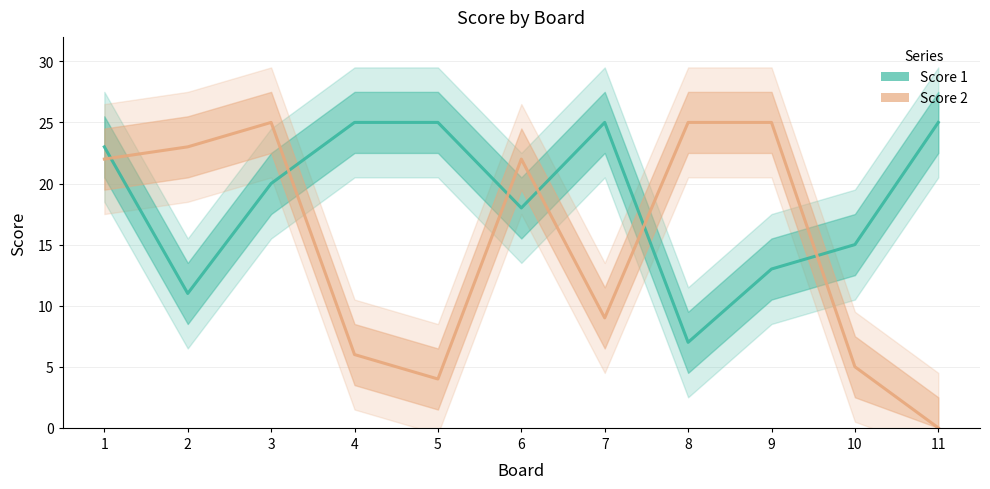

What is the value of the Score 1 point at the 9th from the left?

13